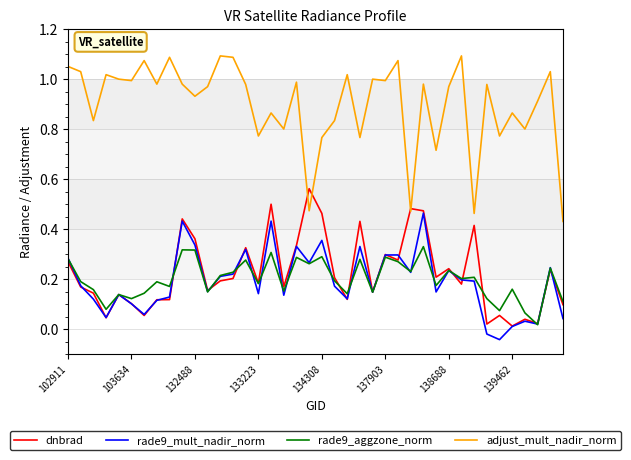

List the series in order of their peak value, lowest first.

rade9_aggzone_norm, rade9_mult_nadir_norm, dnbrad, adjust_mult_nadir_norm